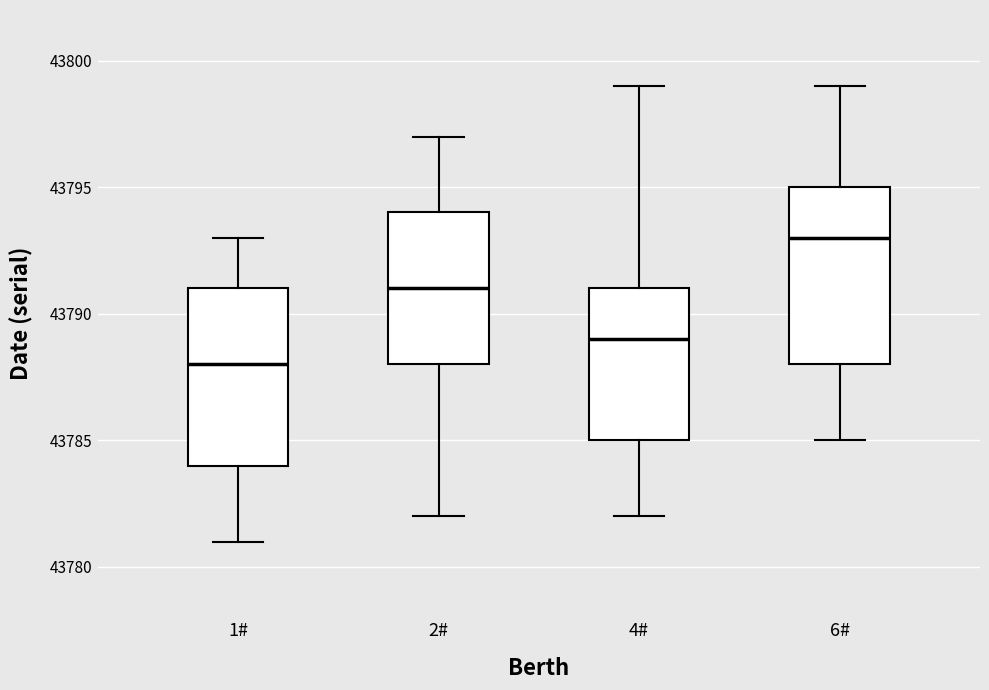

Reading left to right, read every box against the y-axis: the position of its median line, the range the box covers, and the ends of its whiskers. The values are not printed on the chart, so give them approximately, as read against the axis.

1#: median 43788, box 43784 to 43791, whiskers 43781 to 43793
2#: median 43791, box 43788 to 43794, whiskers 43782 to 43797
4#: median 43789, box 43785 to 43791, whiskers 43782 to 43799
6#: median 43793, box 43788 to 43795, whiskers 43785 to 43799